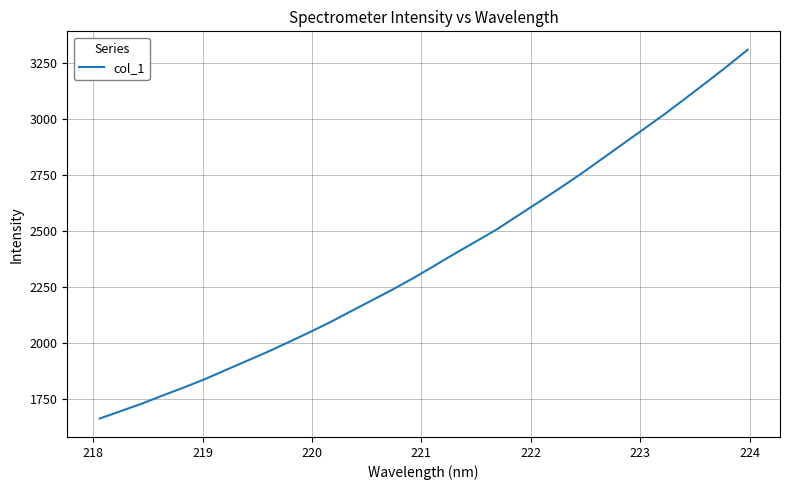

What is the greatest value displayed?

3308.7